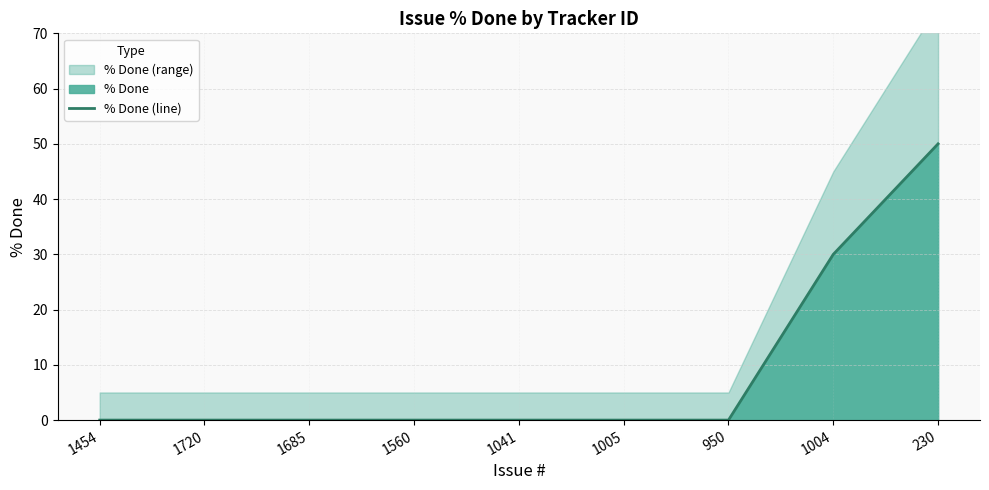

What is the label of the 2nd point from the left?

1720